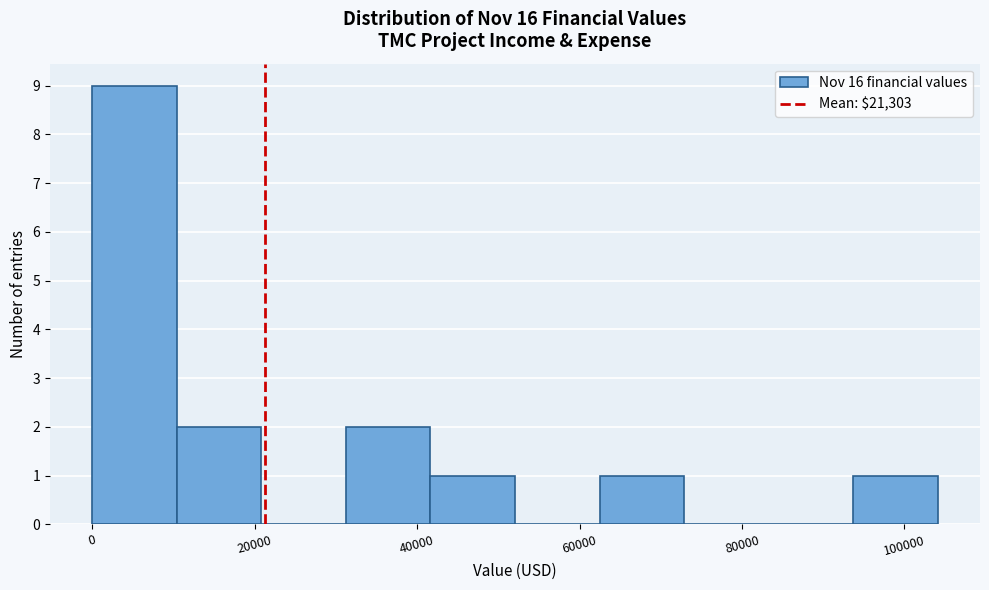

What is the height of the bar covering 0 to 10000 on the x-axis? Neither the bar edges nor the heights are printed on the chart, so give them approximately, as read against the axes.

9